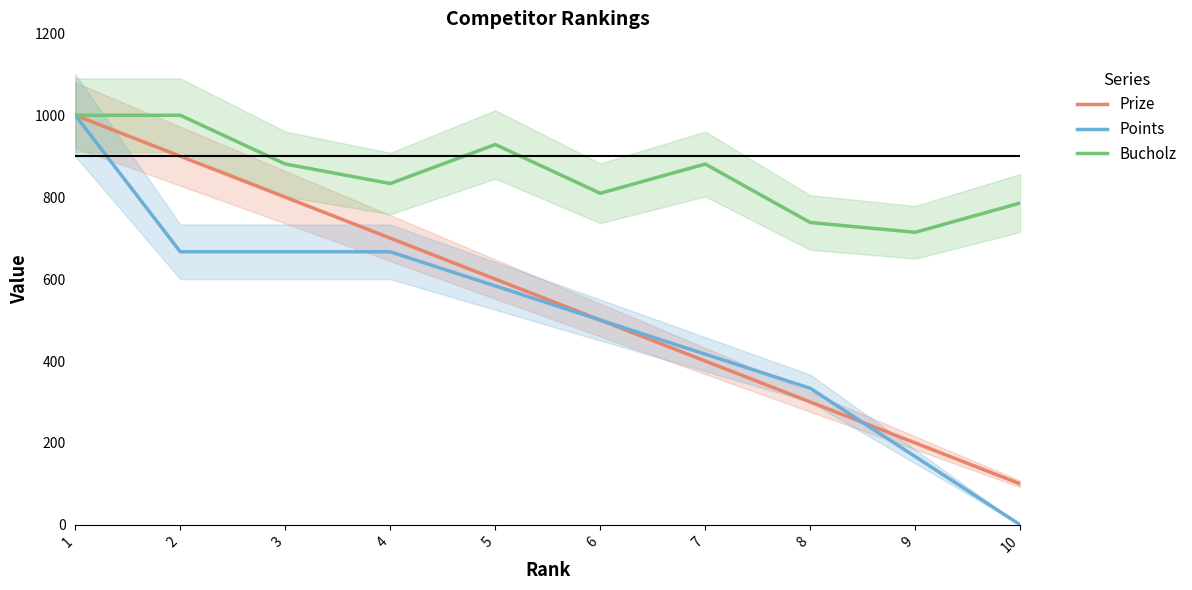

True or false: Points has more than 2 points higher than both neighbors.

False